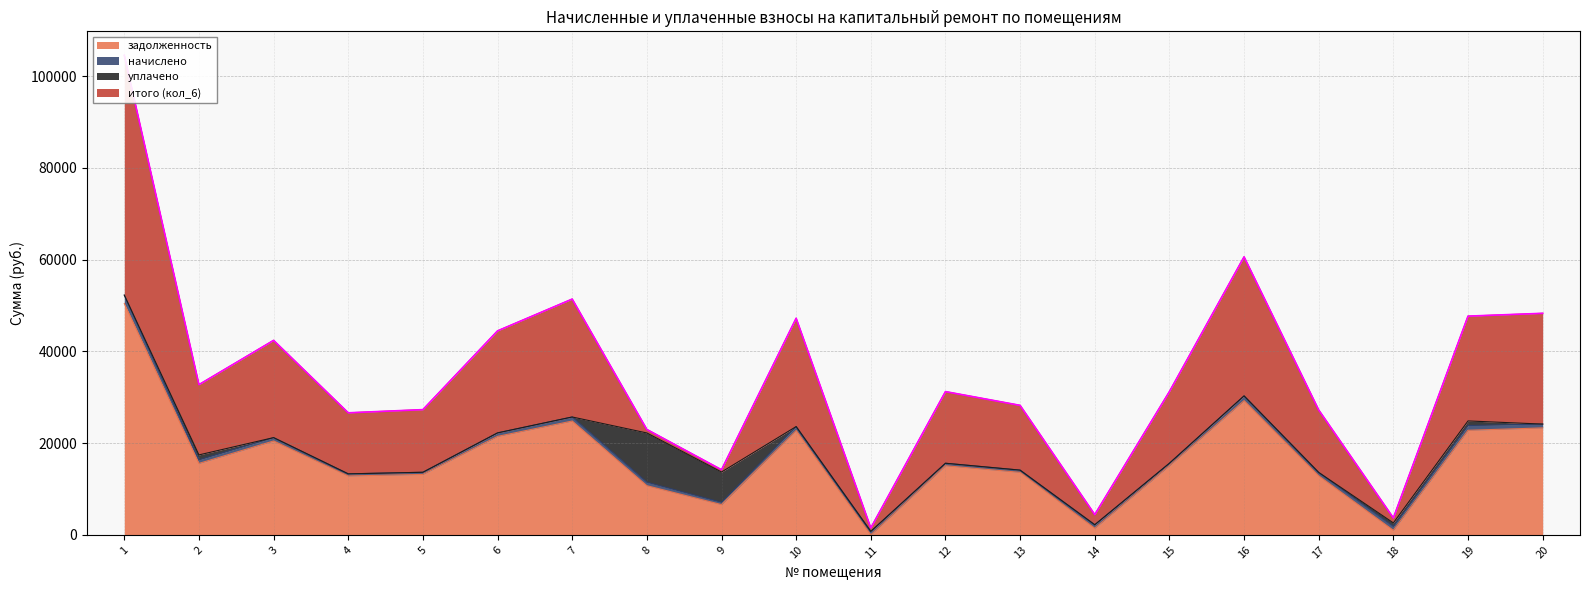

What is the difference between the second highest and minimum values in the начислено series?

583.8